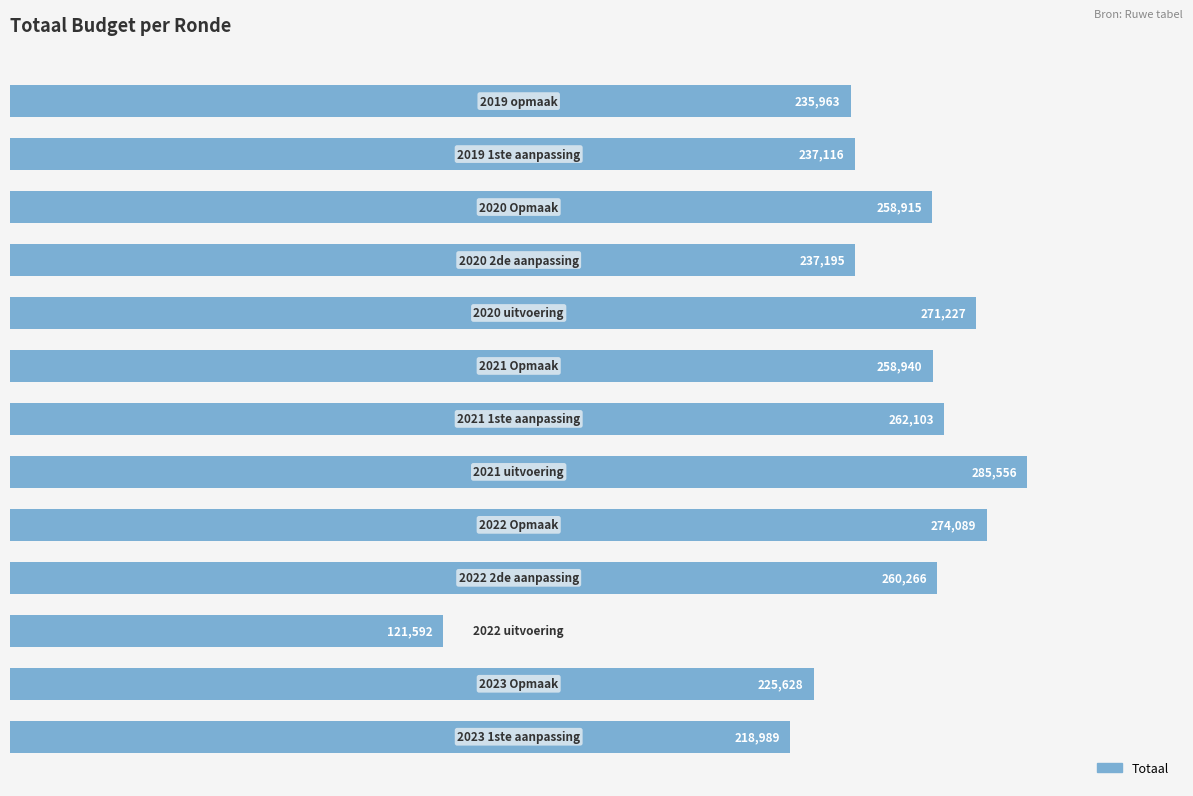

How many bars are there in total?

13